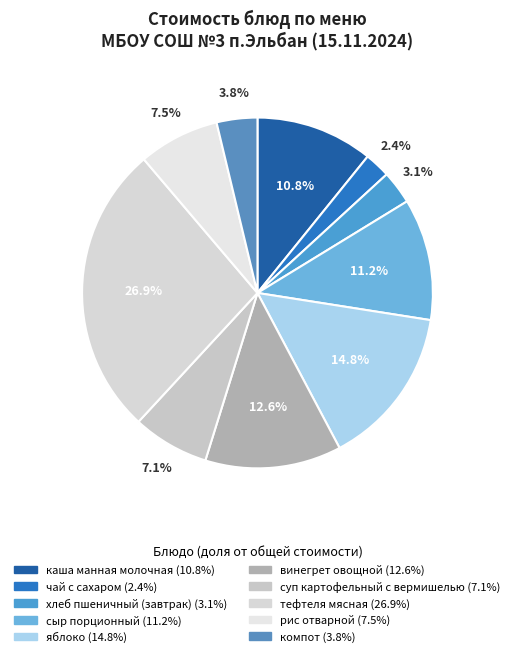

How many segments does this pie chart have?

10